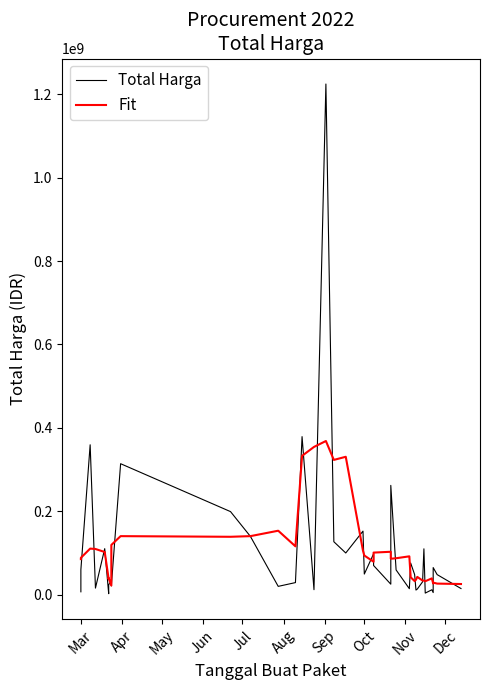

What are all the series names shown in the legend?

Total Harga, Fit